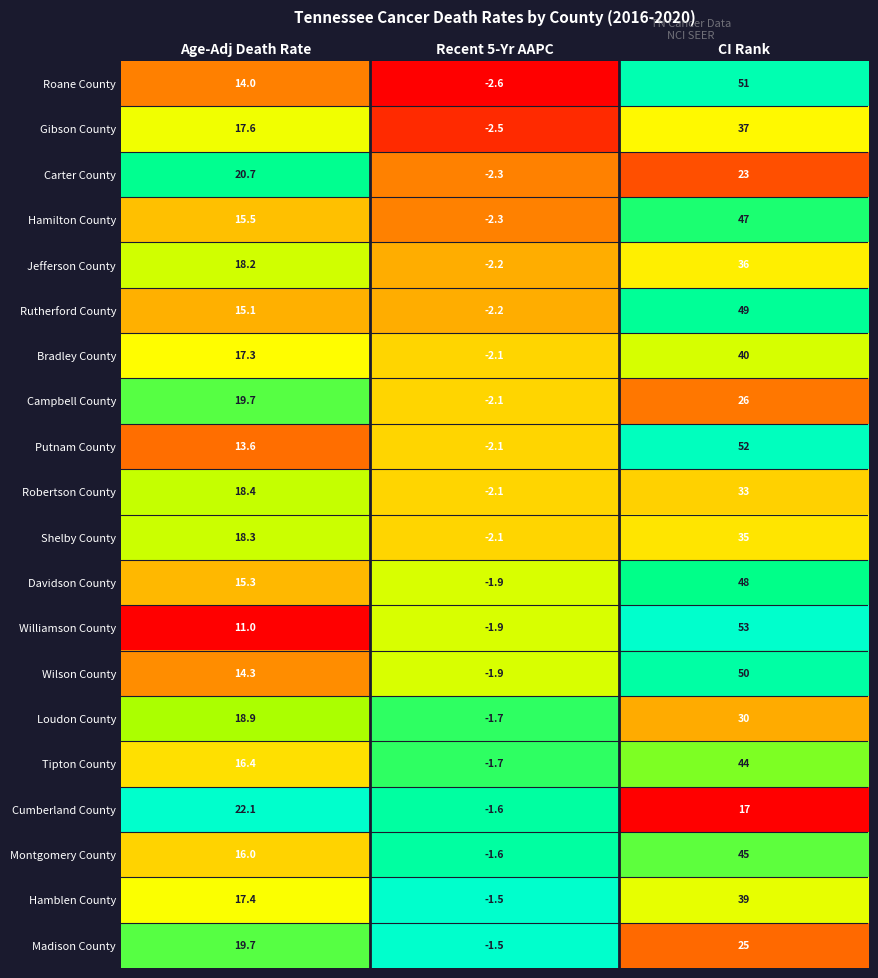

What is the total value across all series at Age-Adj Death Rate?

339.5